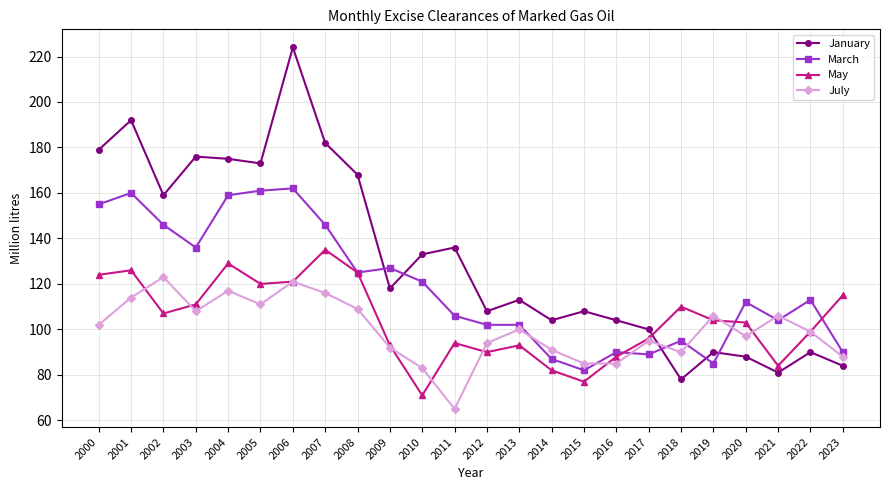

What is the highest value of the July series?

123